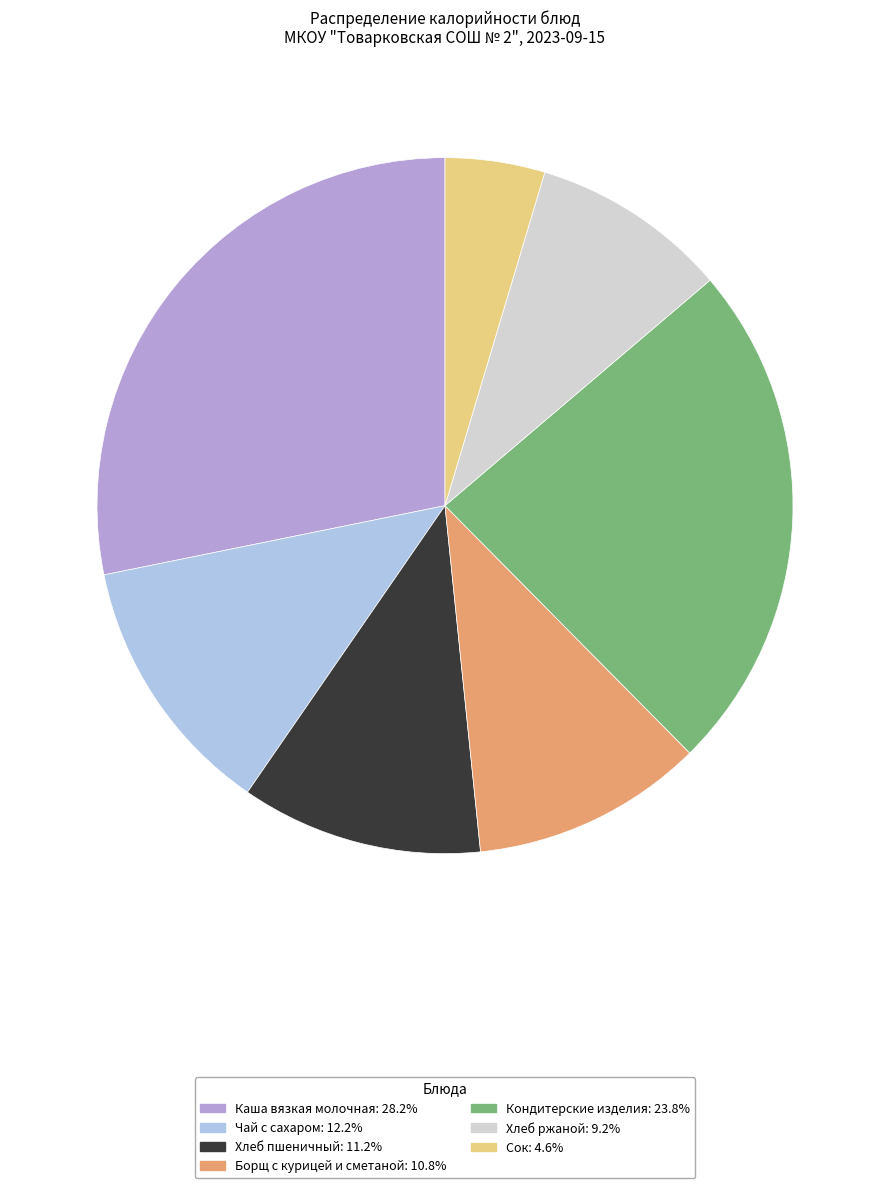

Is there a majority slice in this chart?

No